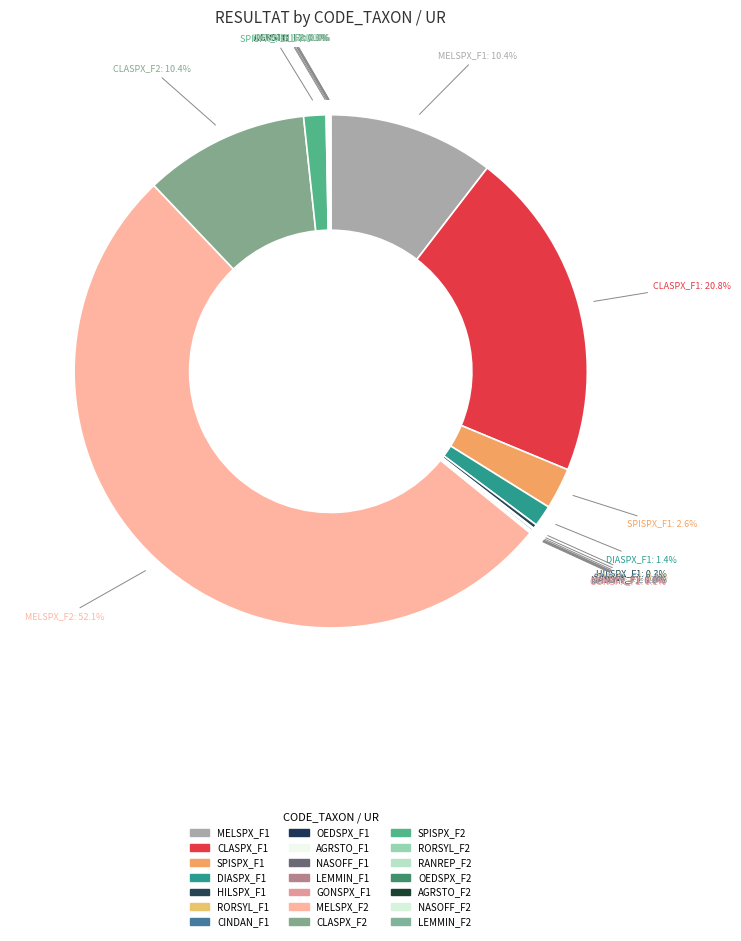

How many slices are in this pie chart?

21